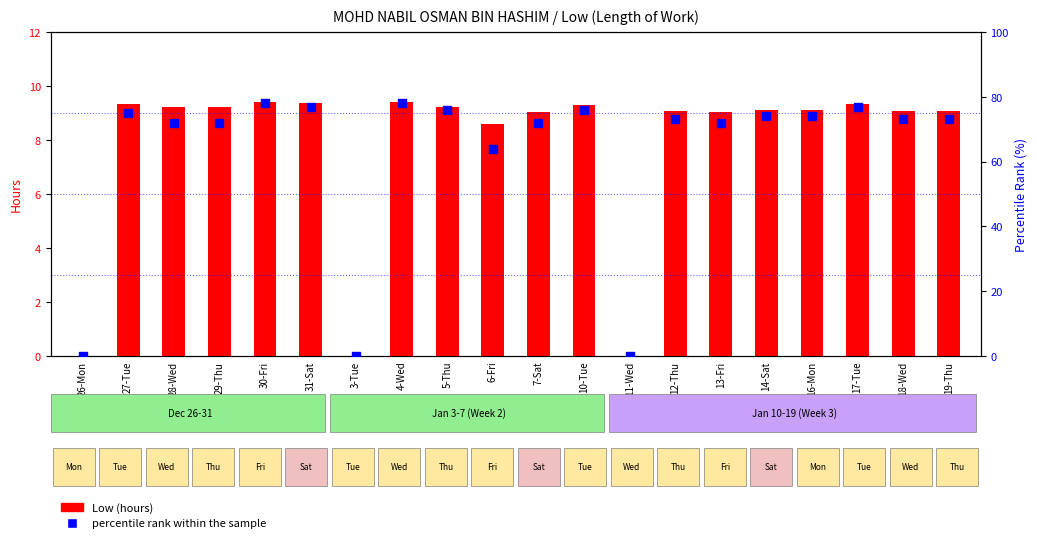

Which series has the largest Y range (max minus min)?

percentile rank within the sample